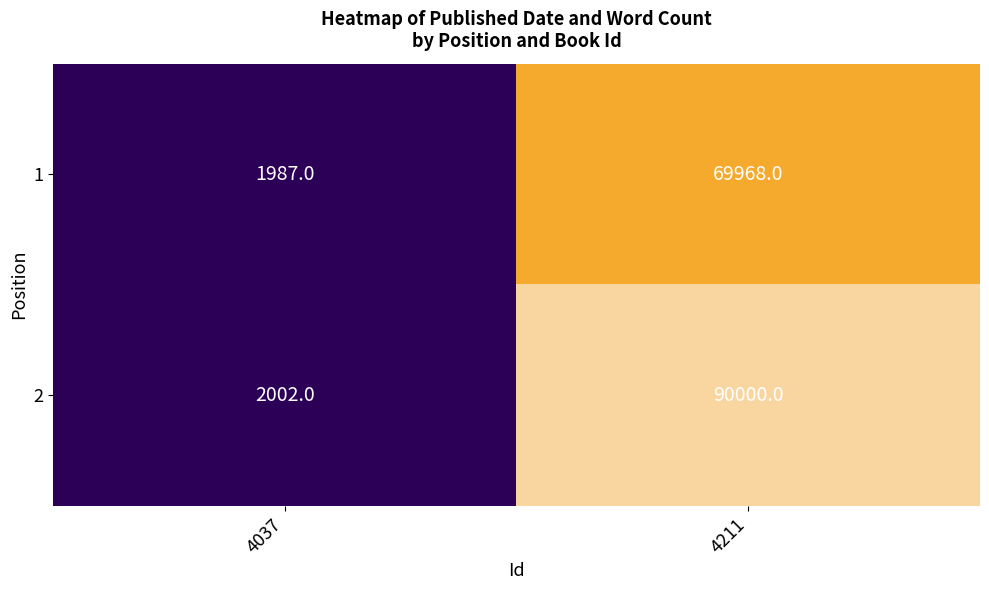

At which category is the sum across all series the highest?

4211